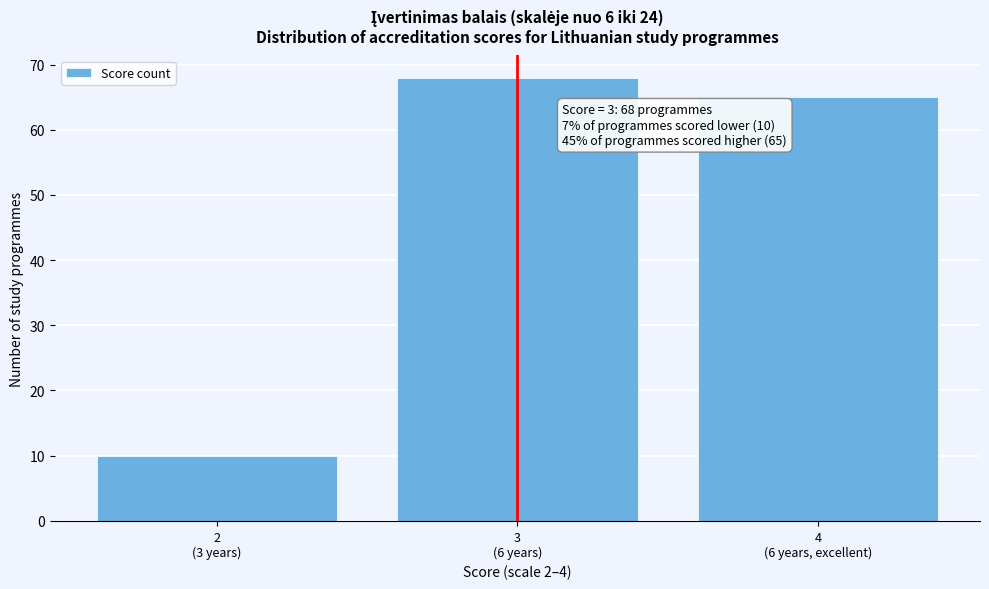

Reading right to left, what are all the values shown in this chart?

65	68	10